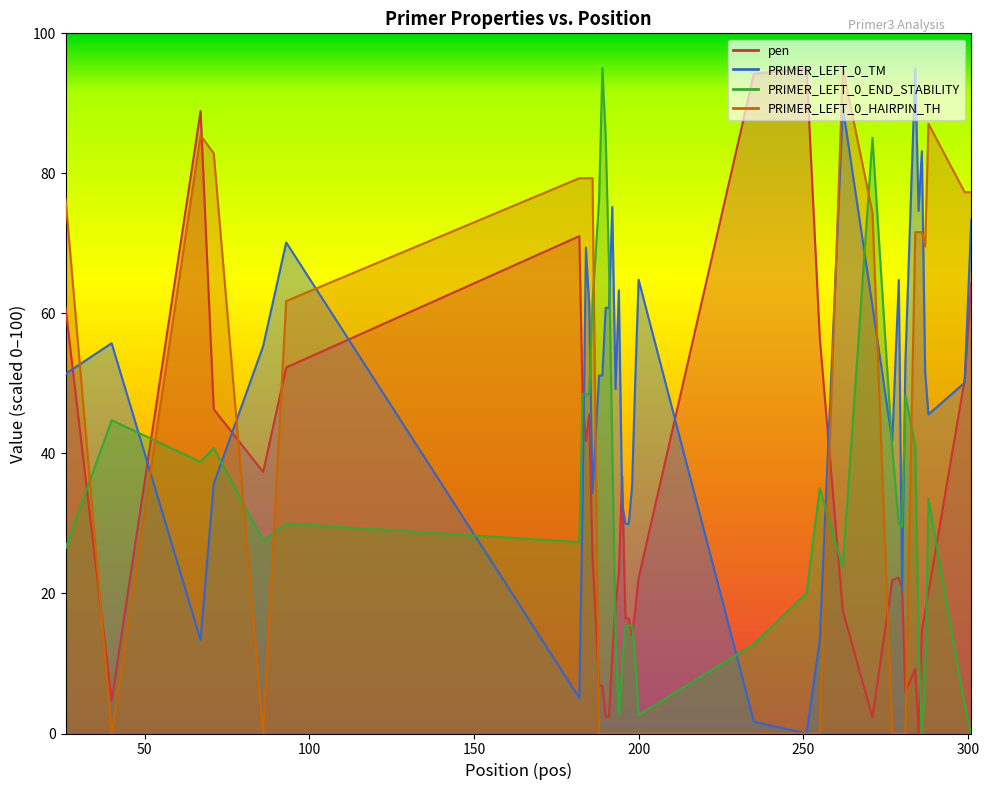

What is the difference between the maximum and minimum values in the PRIMER_LEFT_0_TM series?

95.0